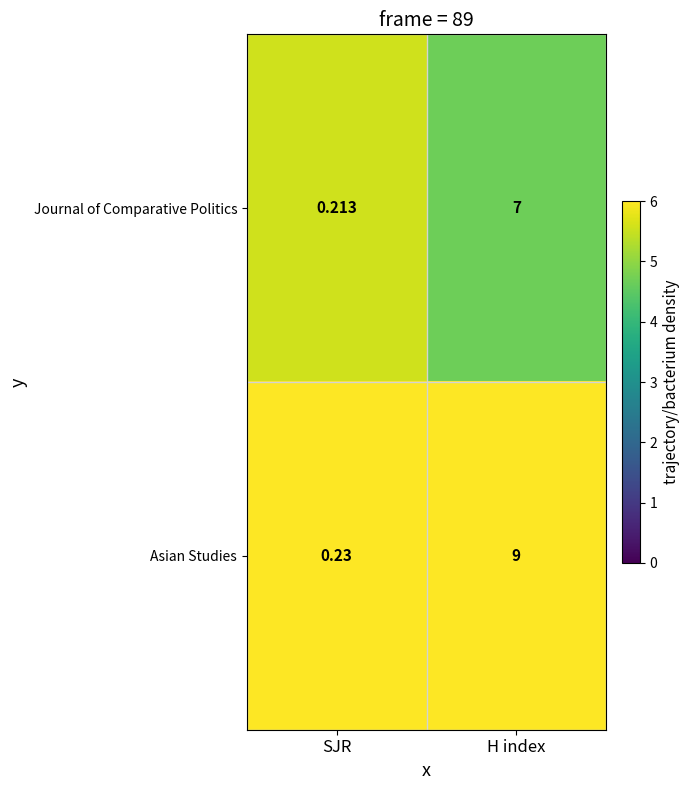

What is the difference between the highest and lowest values at SJR?

0.0